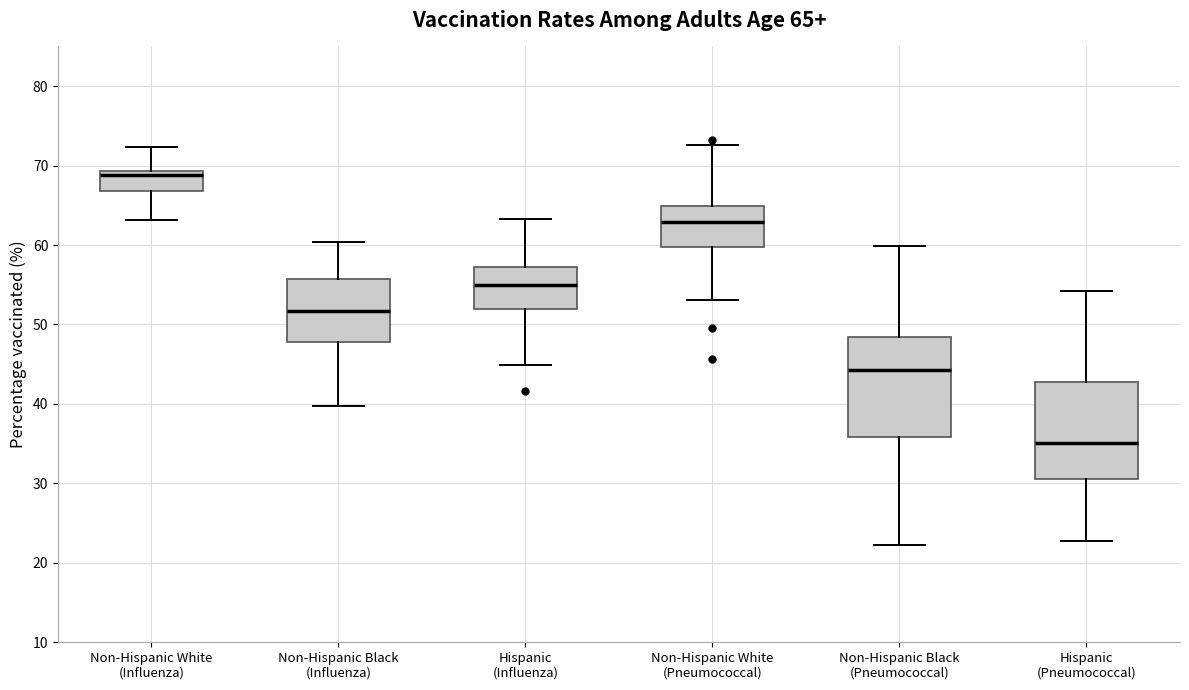

Which box's median line is the lowest?

Hispanic (Pneumococcal)